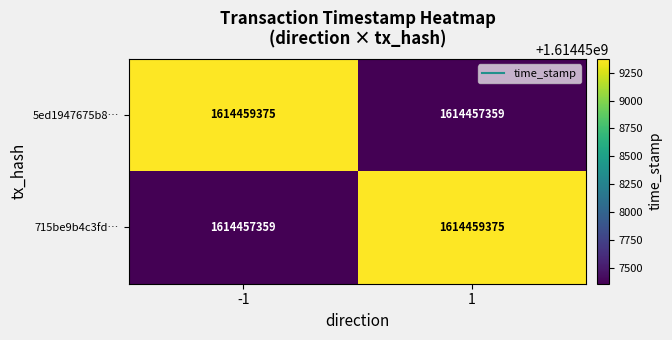

What is the difference between the highest and lowest values at 1?

2016